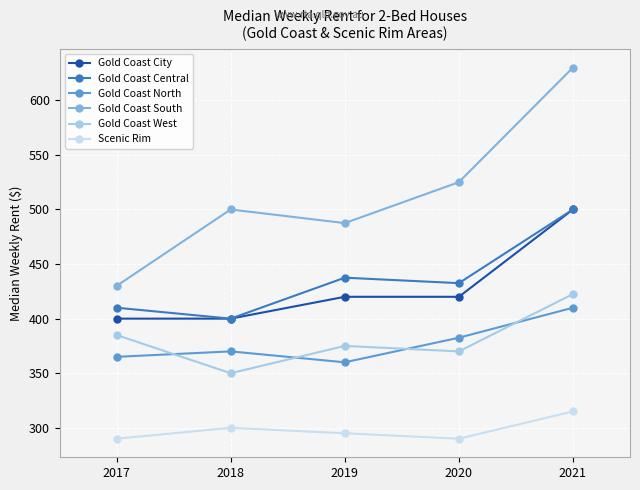

What are all the series names shown in the legend?

Gold Coast City, Gold Coast Central, Gold Coast North, Gold Coast South, Gold Coast West, Scenic Rim